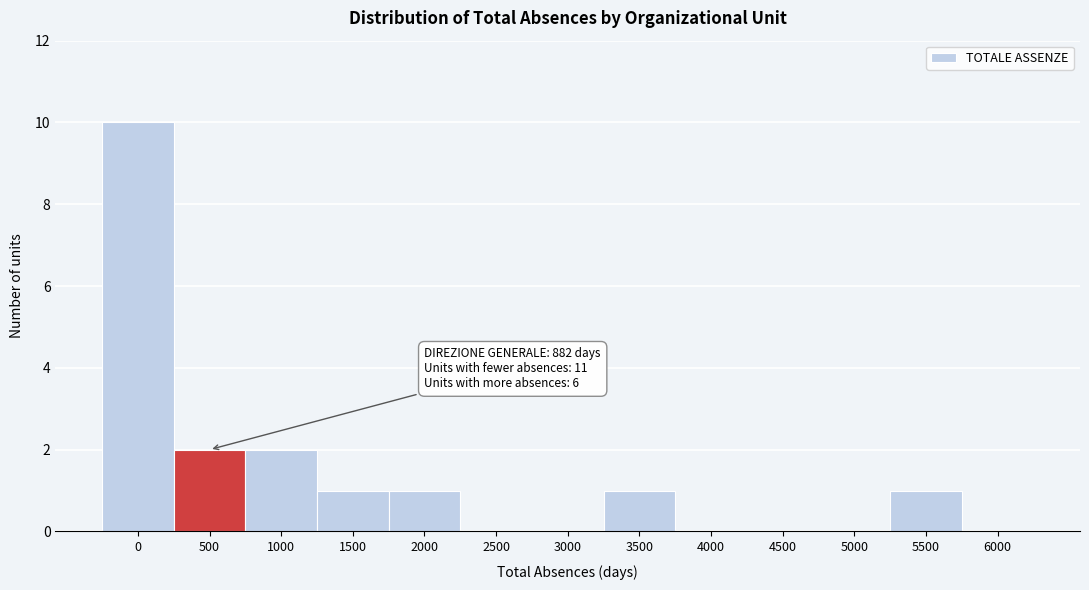

Reading left to right, what are all the values shown in this chart?

0=10	500=2	1000=2	1500=1	2000=1	2500=0	3000=0	3500=1	4000=0	4500=0	5000=0	5500=1	6000=0